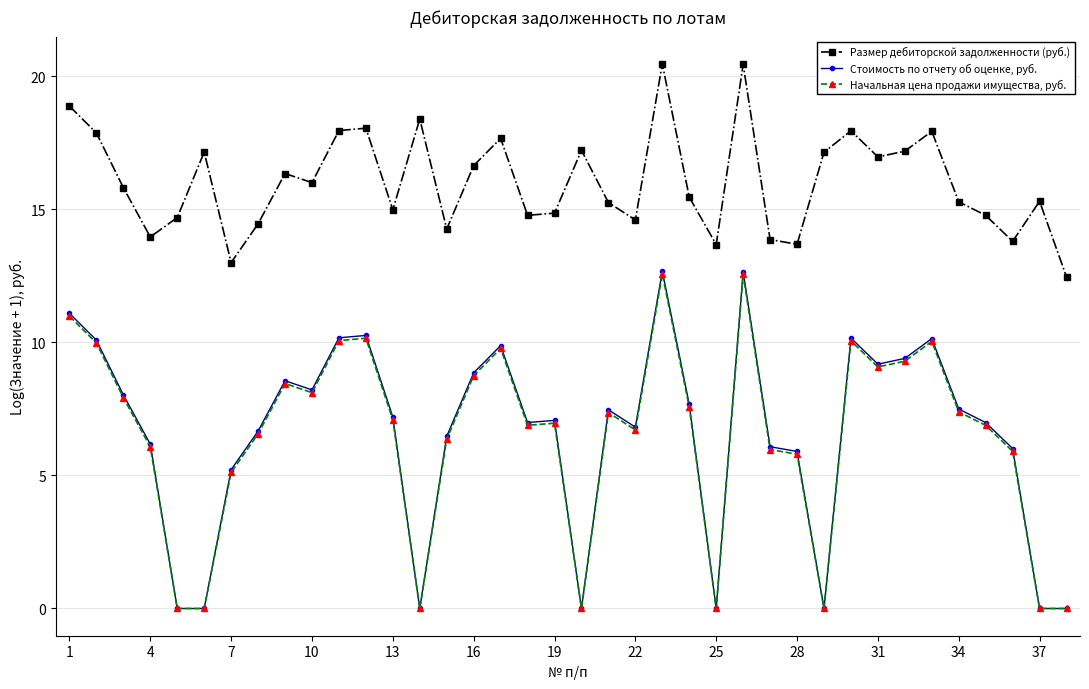

Which series has the largest total across all categories?

Размер дебиторской задолженности (руб.)